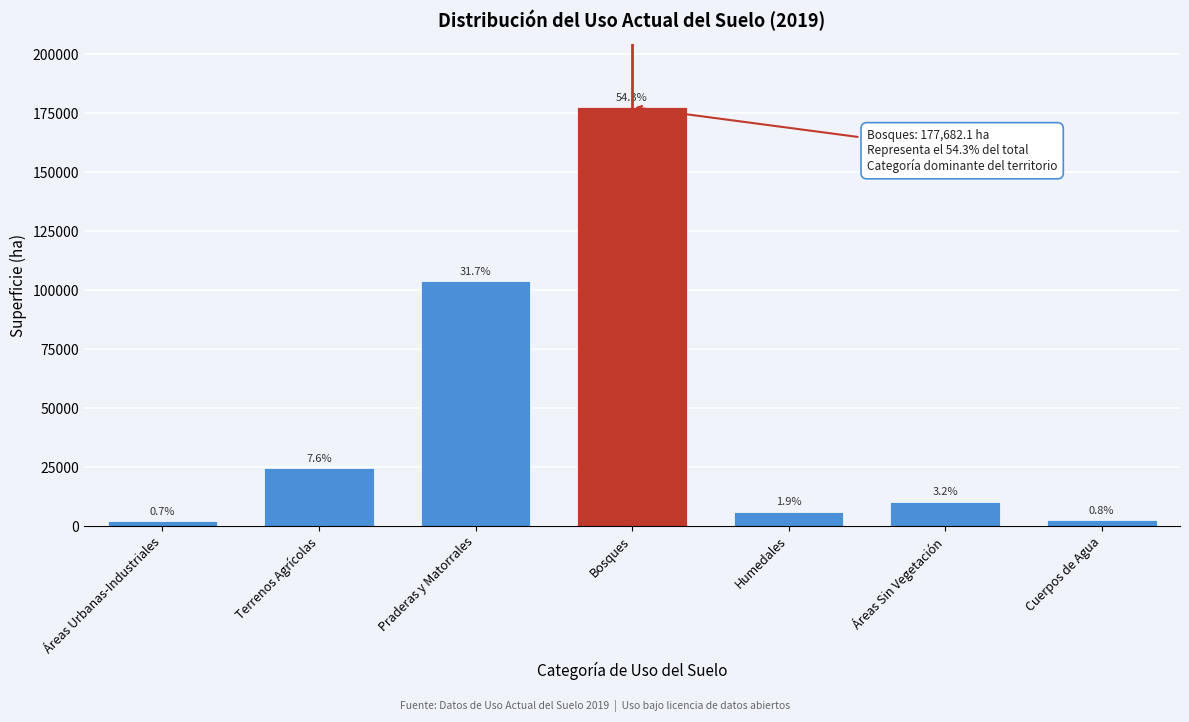

Does the chart contain any negative values?

No